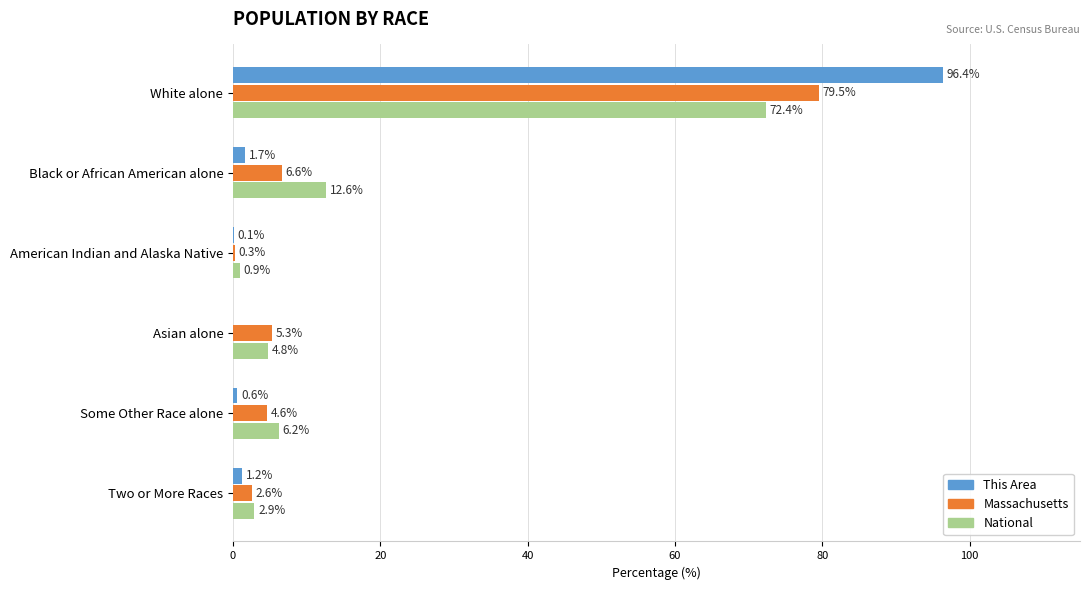

Which series has the widest spread of values?

This Area